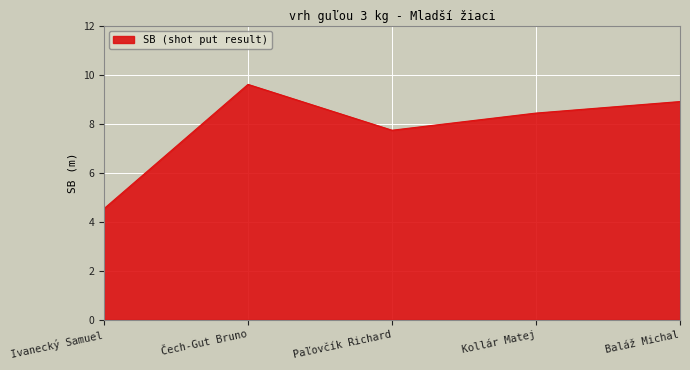

At which category does the data reach its first local valley?

Paľovčík Richard